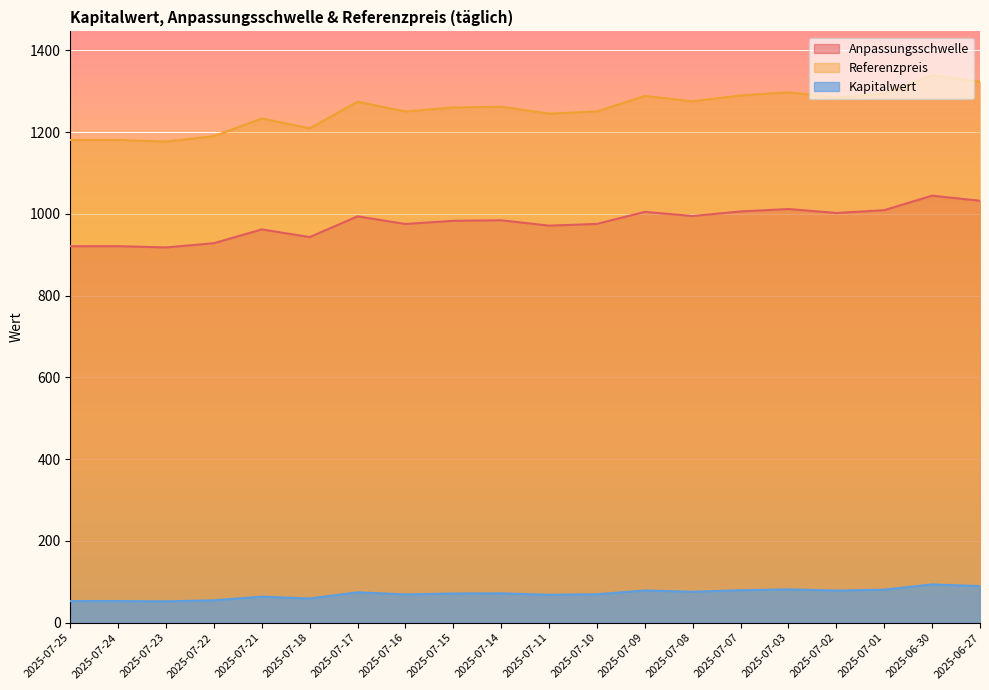

Which has a higher value, 2025-07-17 or 2025-07-21?

2025-07-17